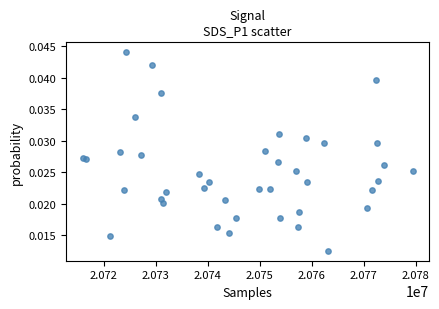

Count the number of points in this scatter plot.

40